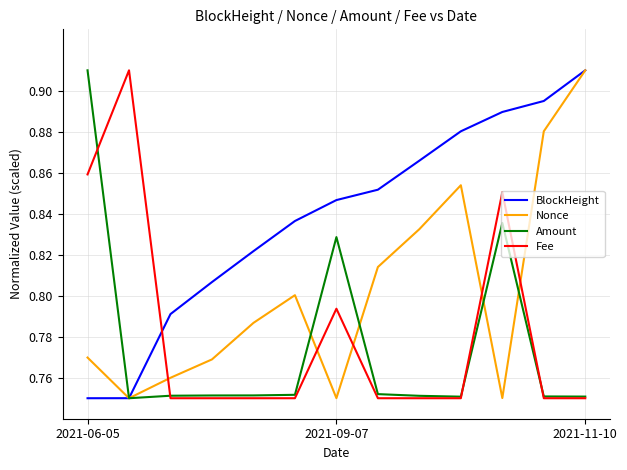

Which series has the largest total across all categories?

BlockHeight